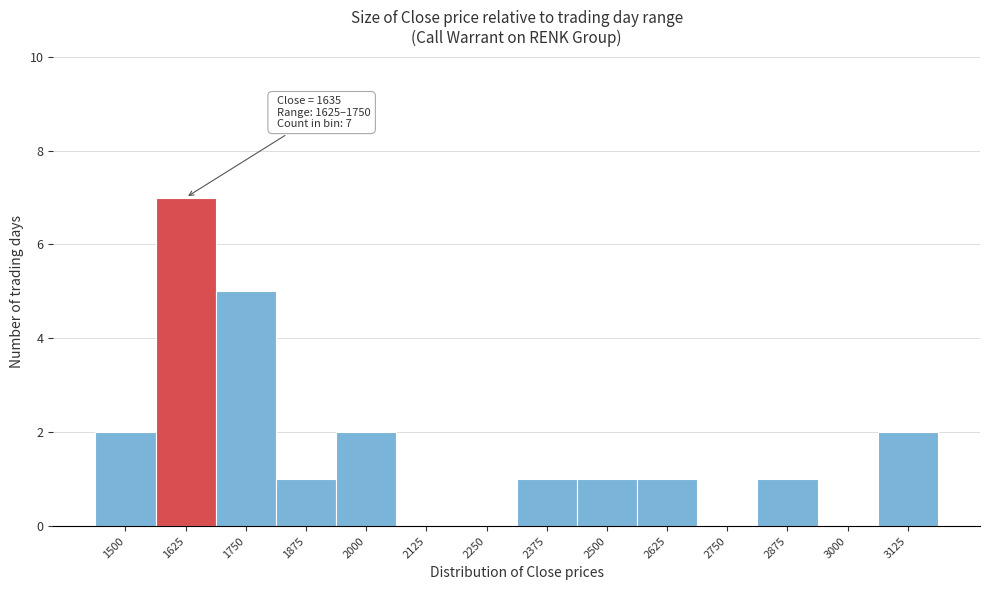

Reading right to left, what are all the values shown in this chart?

3125=2	3000=0	2875=1	2750=0	2625=1	2500=1	2375=1	2250=0	2125=0	2000=2	1875=1	1750=5	1625=7	1500=2